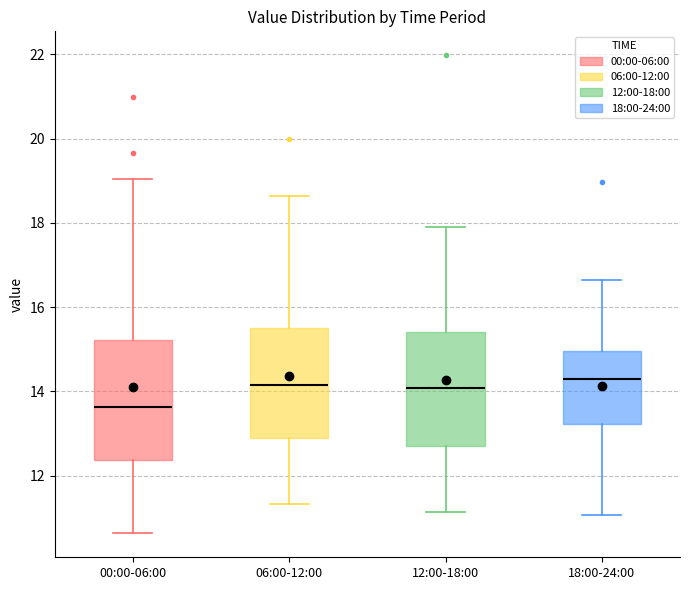

Reading left to right, read every box against the y-axis: the position of its median line, the range the box covers, and the ends of its whiskers. The values are not printed on the chart, so give them approximately, as read against the axis.

00:00-06:00: median 13.6, box 12.4 to 15.2, whiskers 10.6 to 19.0
06:00-12:00: median 14.2, box 13.0 to 15.4, whiskers 11.4 to 18.6
12:00-18:00: median 14.0, box 12.6 to 15.4, whiskers 11.2 to 18.0
18:00-24:00: median 14.2, box 13.2 to 15.0, whiskers 11.0 to 16.6